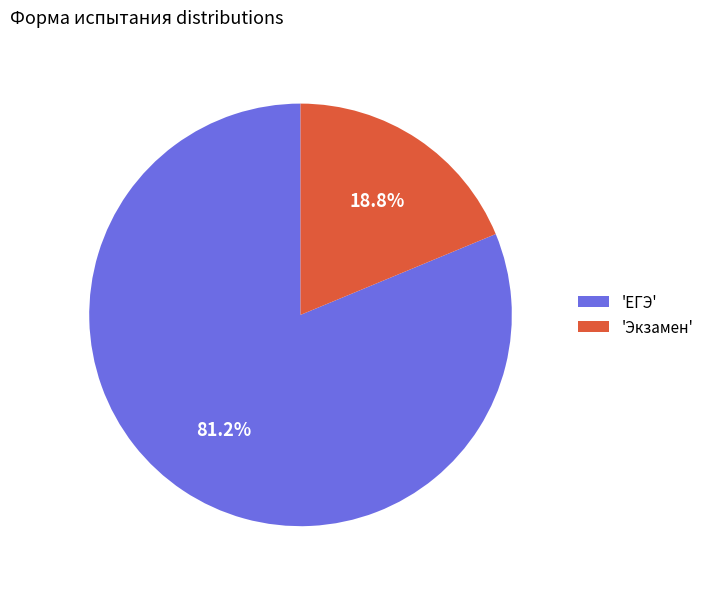

What is the ratio of the value at 'ЕГЭ' to the value at 'Экзамен'?

4.3